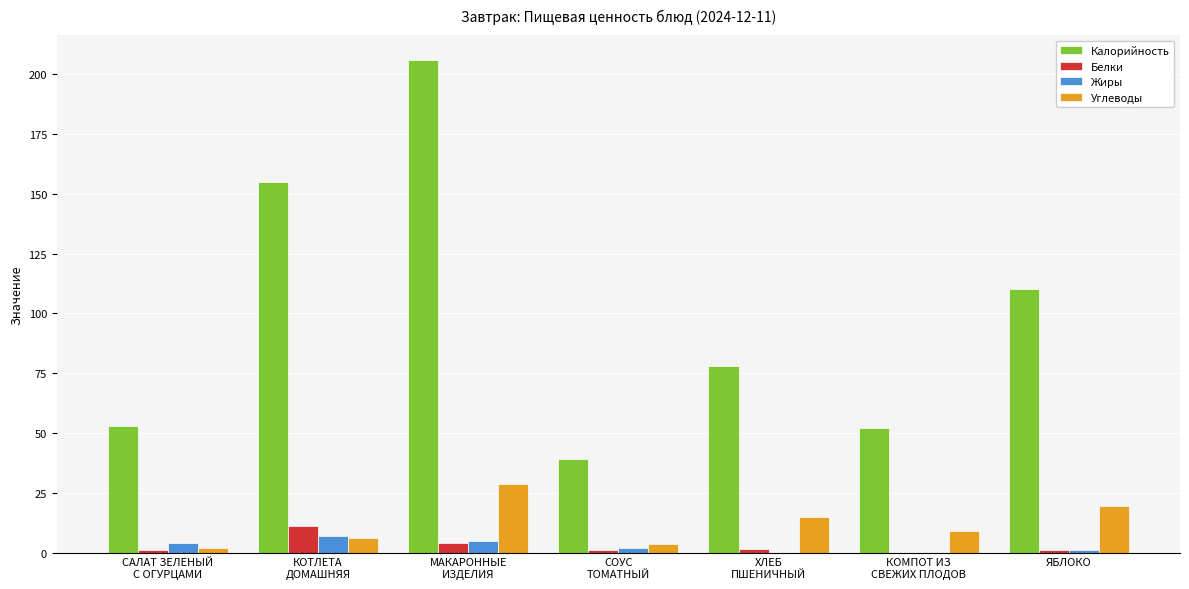

Which series has the largest total across all categories?

Калорийность